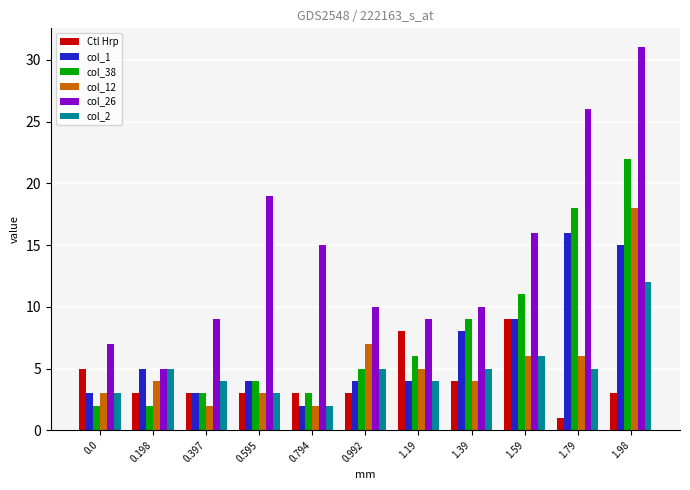

Reading left to right, list all the values displayed in this chart.

Ctl Hrp: 0.0=5	0.198=3	0.397=3	0.595=3	0.794=3	0.992=3	1.19=8	1.39=4	1.59=9	1.79=1	1.98=3
col_1: 0.0=3	0.198=5	0.397=3	0.595=4	0.794=2	0.992=4	1.19=4	1.39=8	1.59=9	1.79=16	1.98=15
col_38: 0.0=2	0.198=2	0.397=3	0.595=4	0.794=3	0.992=5	1.19=6	1.39=9	1.59=11	1.79=18	1.98=22
col_12: 0.0=3	0.198=4	0.397=2	0.595=3	0.794=2	0.992=7	1.19=5	1.39=4	1.59=6	1.79=6	1.98=18
col_26: 0.0=7	0.198=5	0.397=9	0.595=19	0.794=15	0.992=10	1.19=9	1.39=10	1.59=16	1.79=26	1.98=31
col_2: 0.0=3	0.198=5	0.397=4	0.595=3	0.794=2	0.992=5	1.19=4	1.39=5	1.59=6	1.79=5	1.98=12